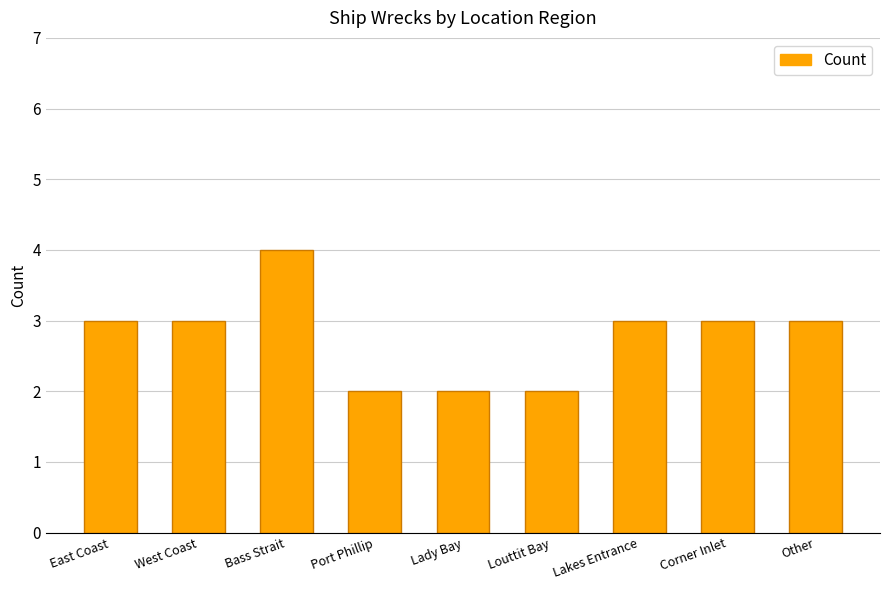

What is the approximate value at Lakes Entrance?

3